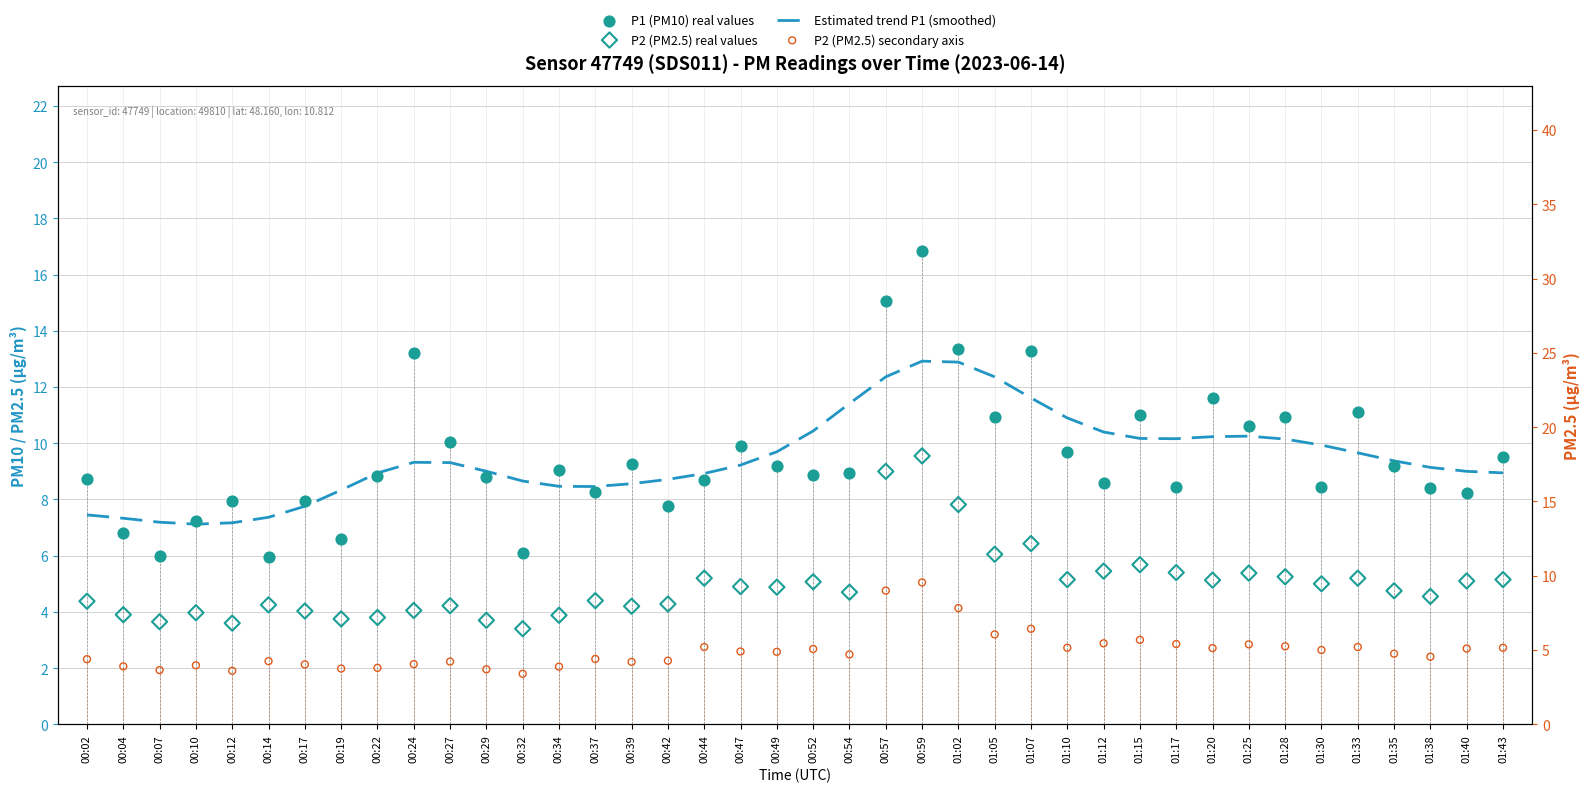

Which series has the largest Y range (max minus min)?

P1 (PM10) real values